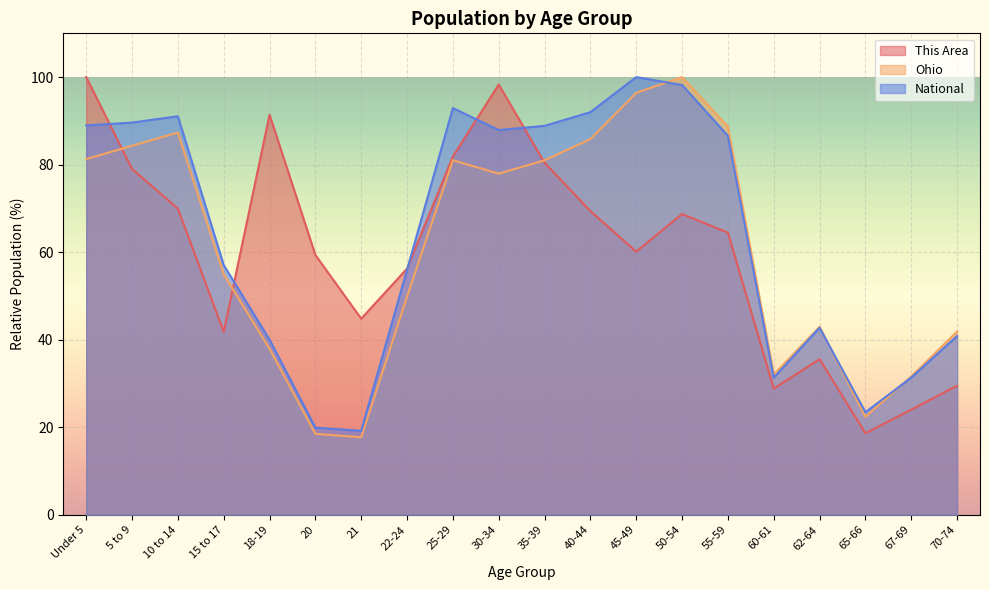

How many interior local peaks does the This Area series have?

4